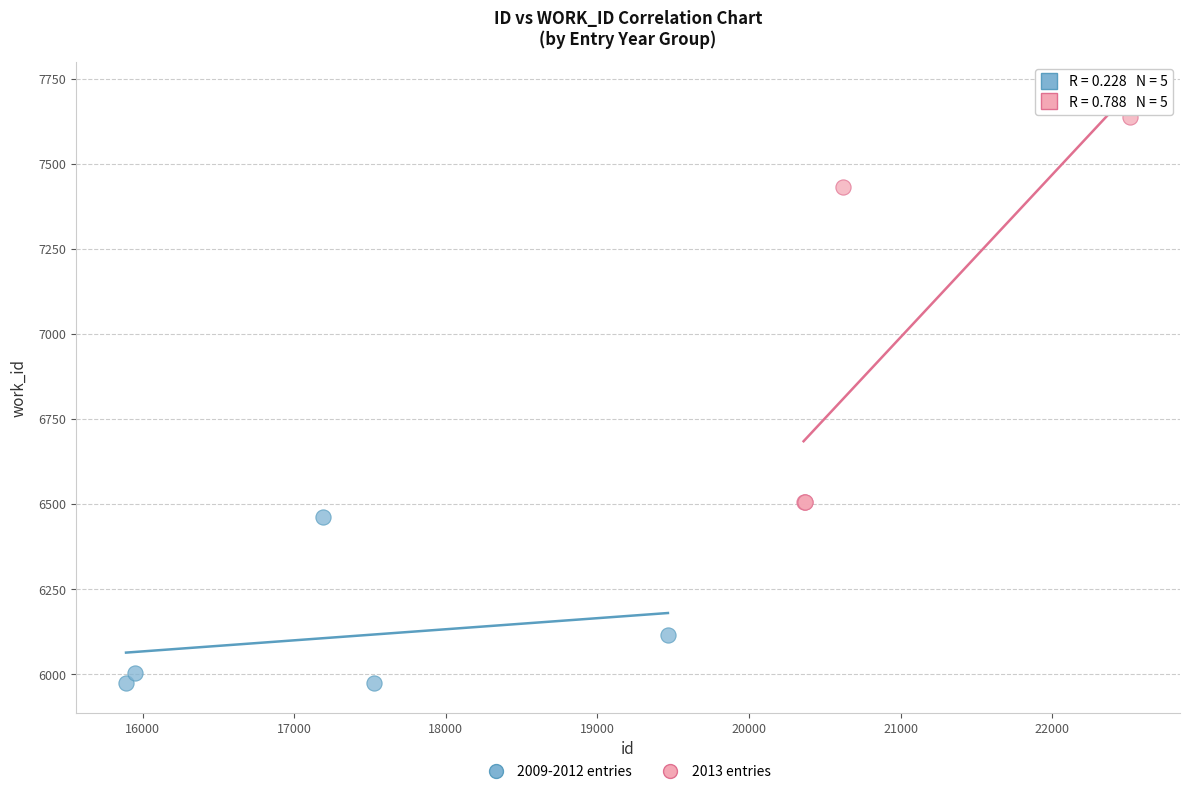

Which series has the widest spread of Y values?

2013 entries